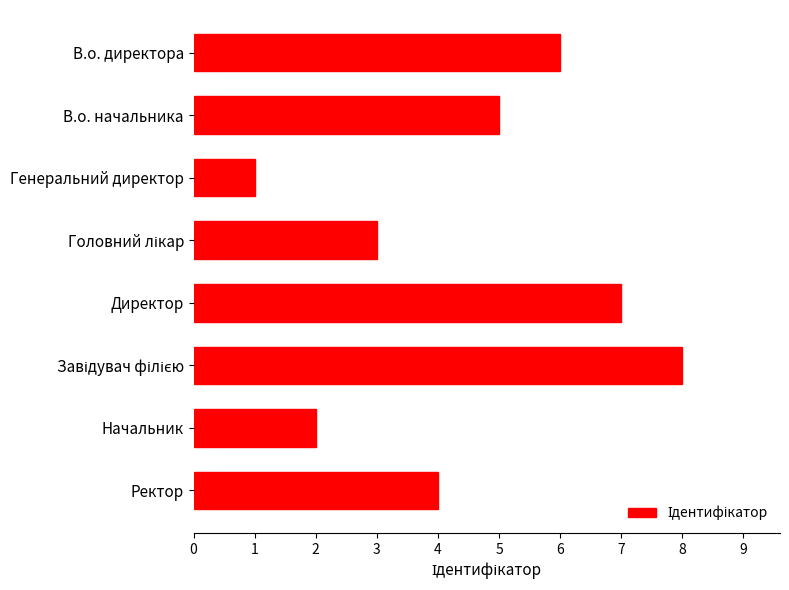

Count the number of data series in this chart.

1